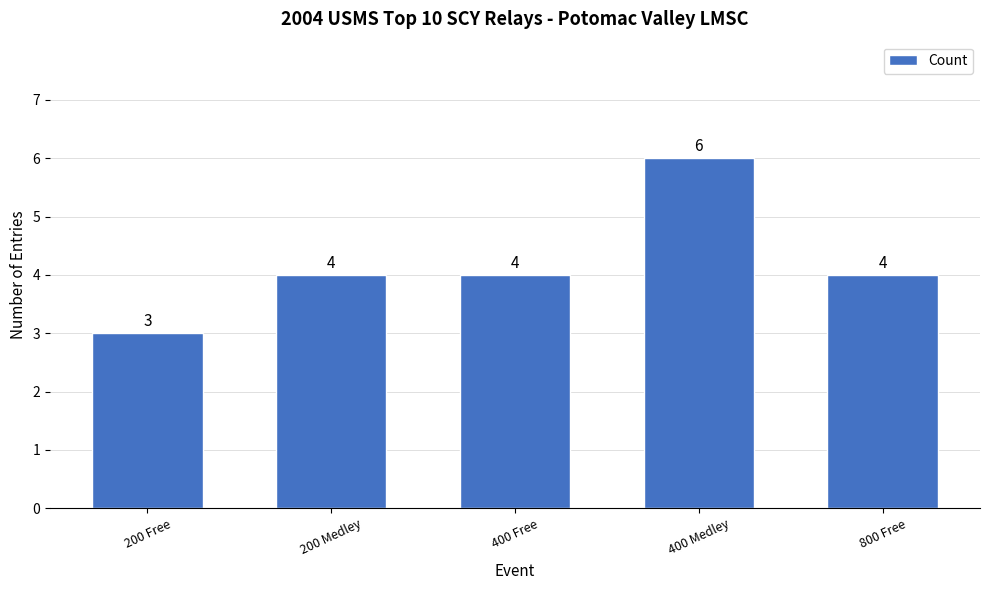

Is it true that the value at 200 Medley is 4?

True